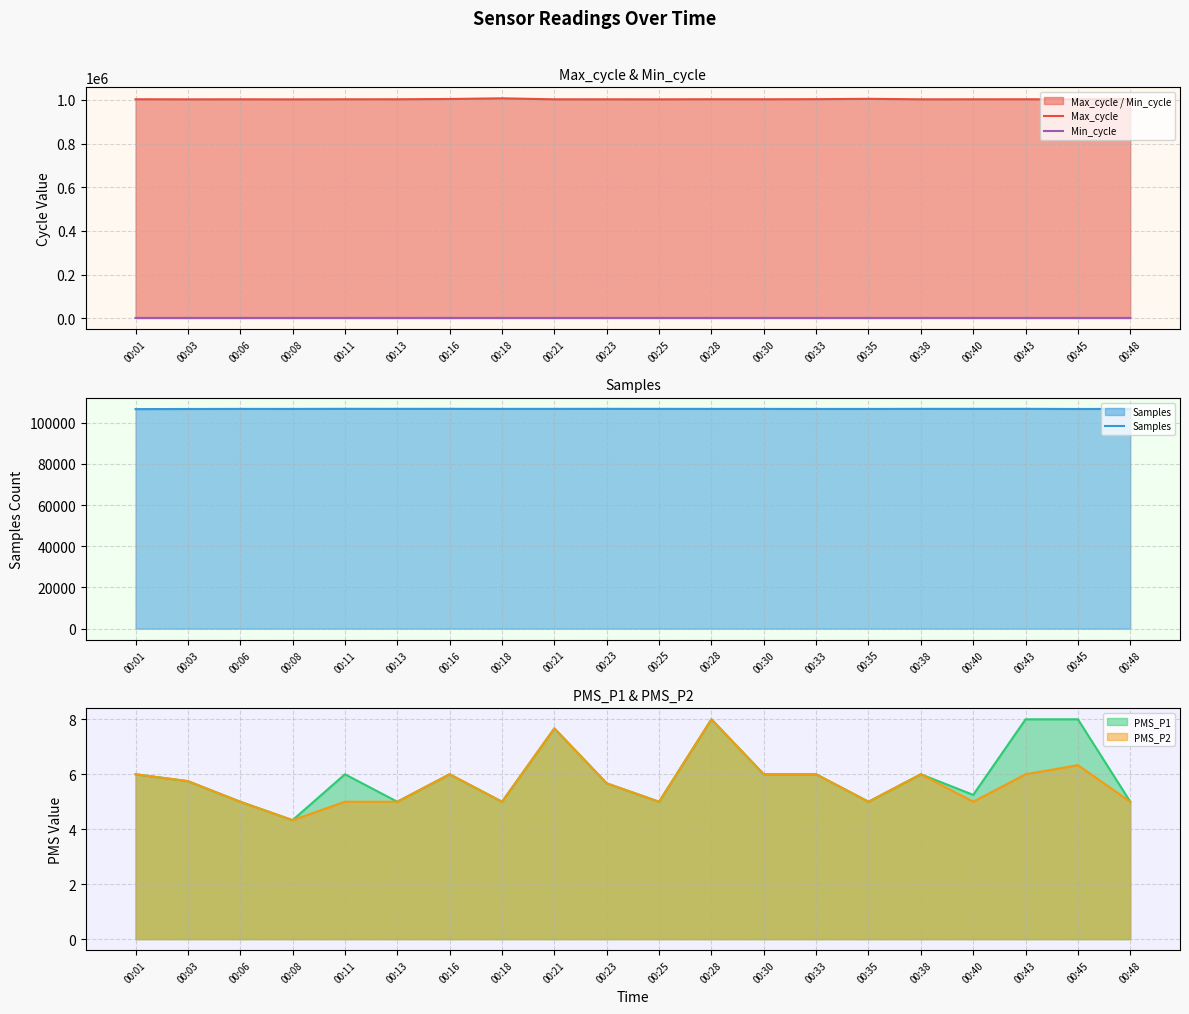

Which series has the widest spread of values?

Max_cycle